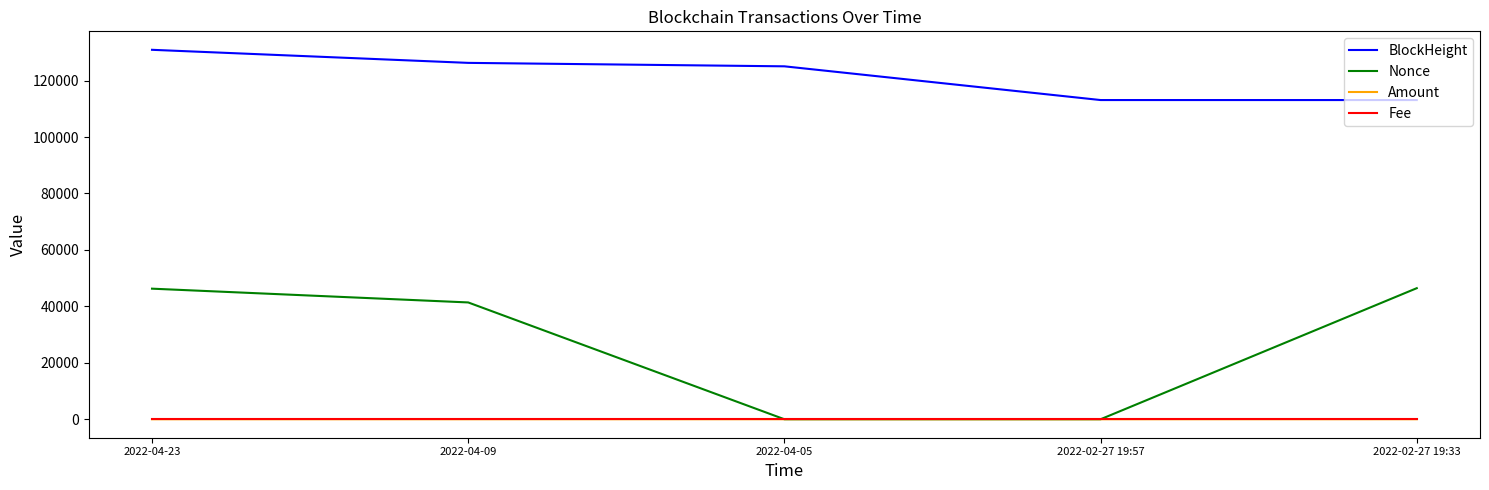

True or false: BlockHeight and Fee cross at least once.

False